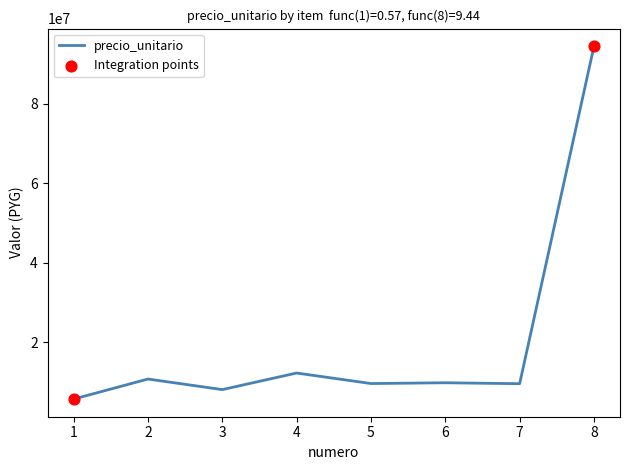

Which has a higher value, 2 or 8?

8